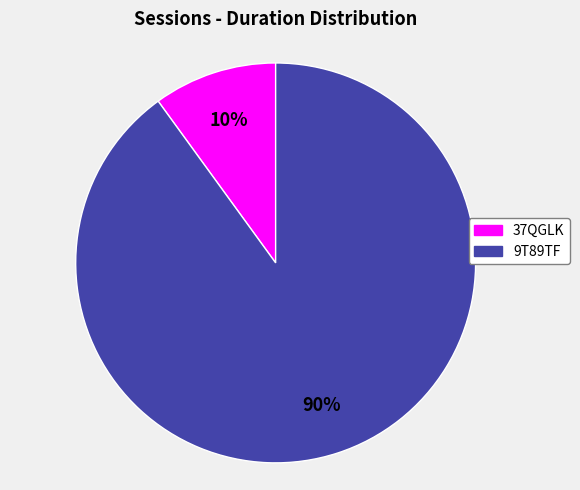

Do 9T89TF and 37QGLK together represent more than half of the pie?

Yes